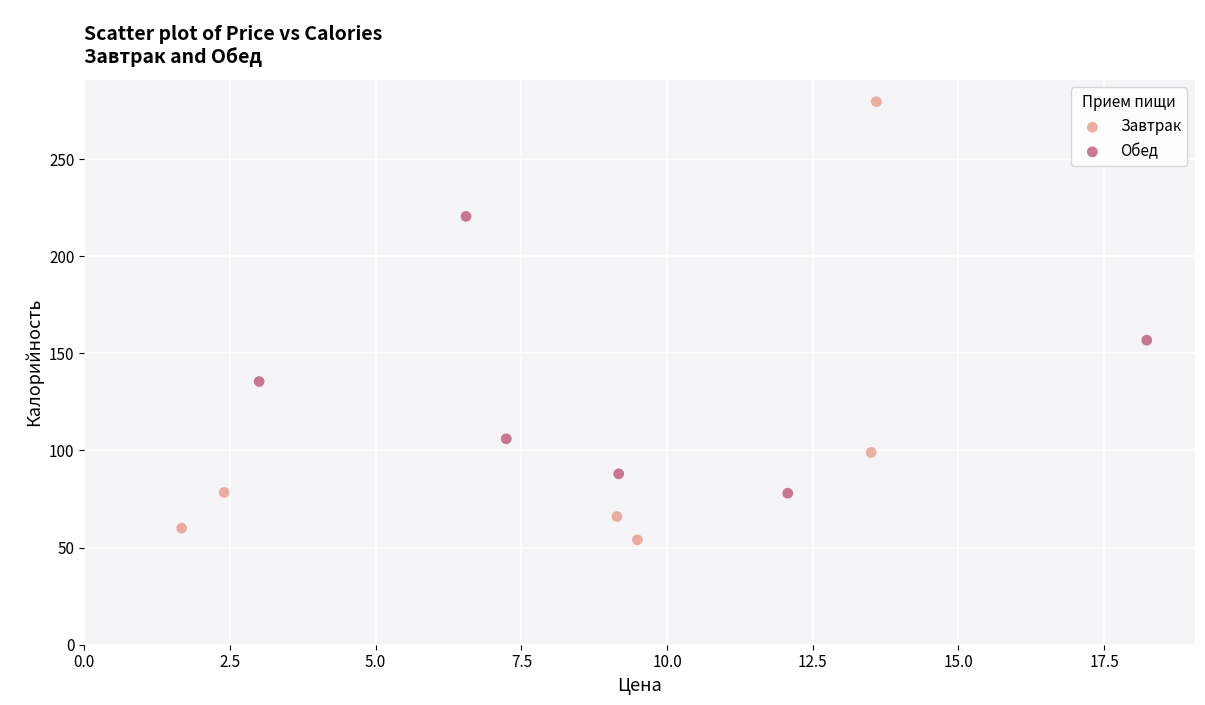

Which series contains the lowest Y value?

Завтрак